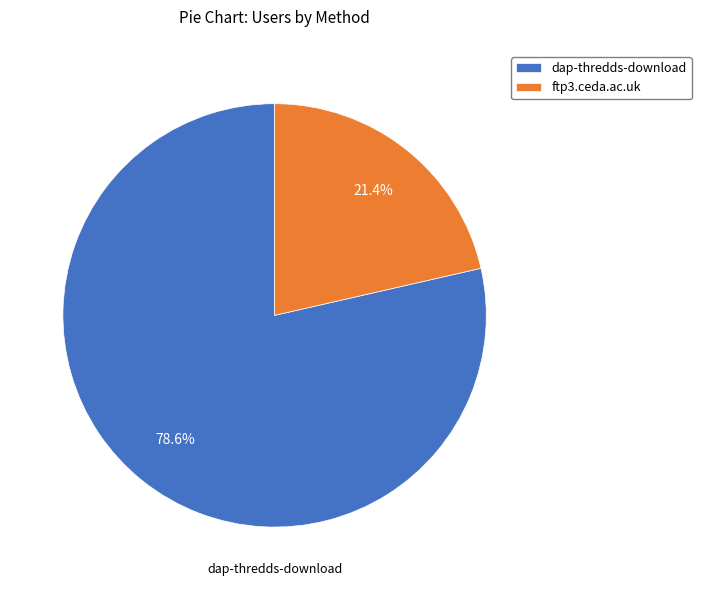

Which slice is the smallest?

ftp3.ceda.ac.uk